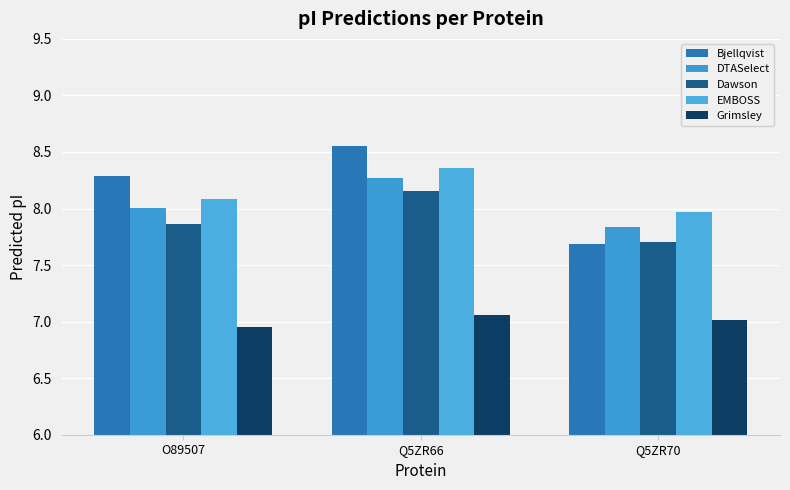

How many values in the Grimsley series are below 7?

1